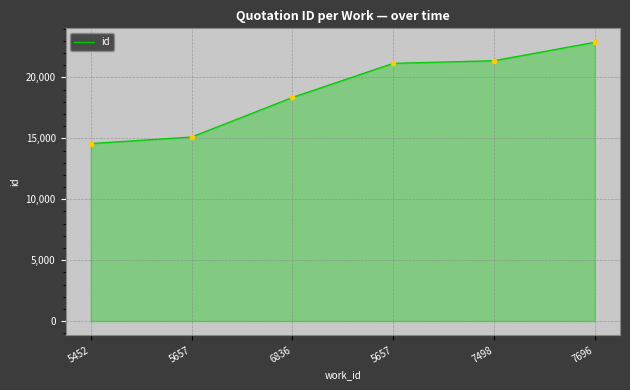

How many distinct data groups are displayed?

1